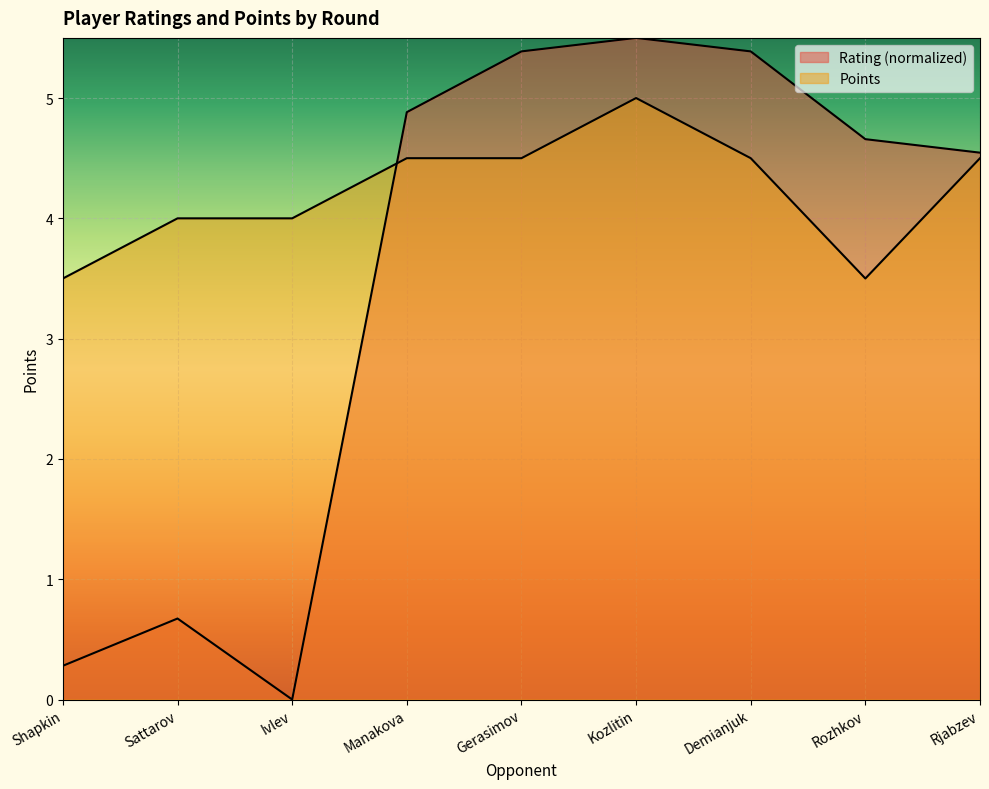

What is the value of the Rating point at the 9th from the left?

4.5